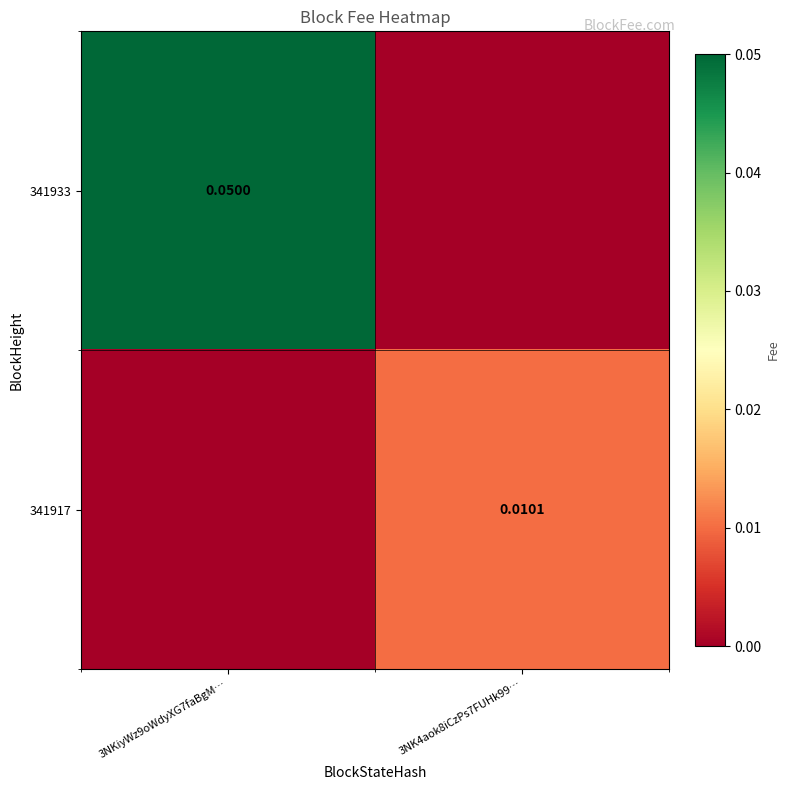

Is the value of 341917 at 3NK4aok8iCzPs7FUHk99… greater than the value of 341933 at 3NKiyWz9oWdyXG7faBgM…?

No